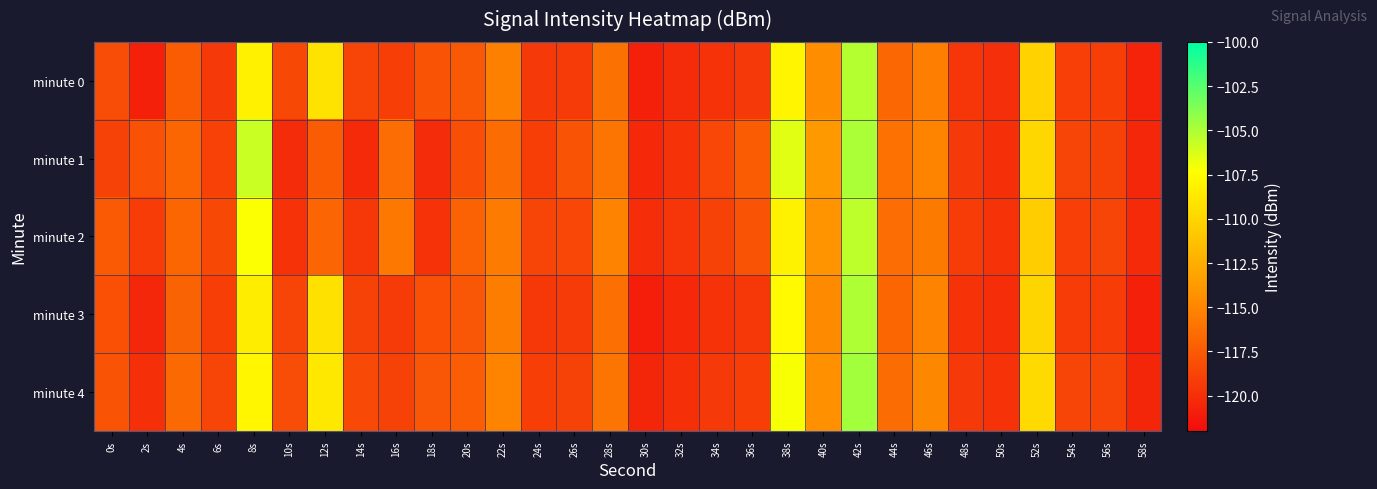

How many categories are shown in the chart?

30